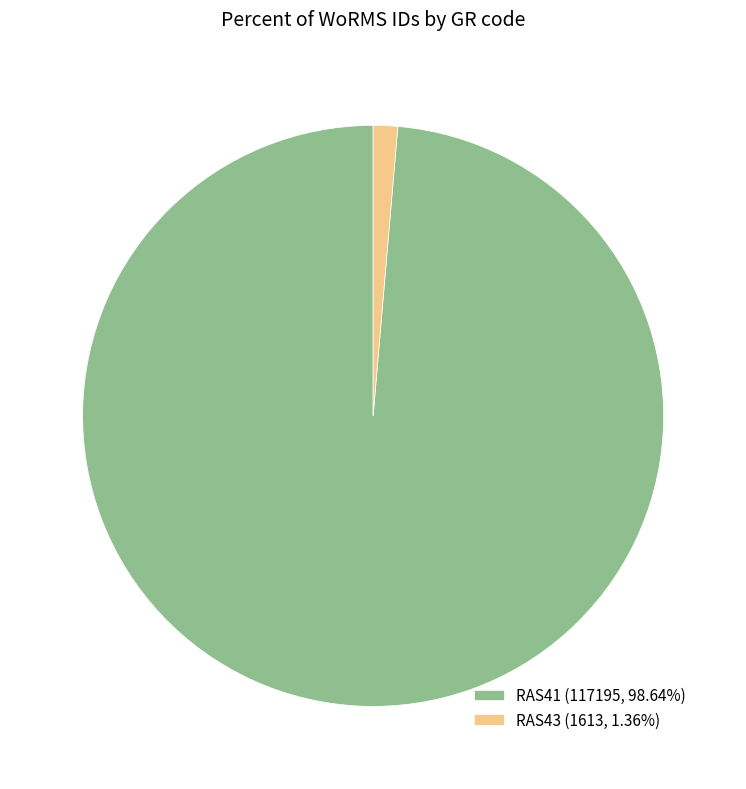

Is RAS43 (1613, 1.36%) the majority of the pie?

No